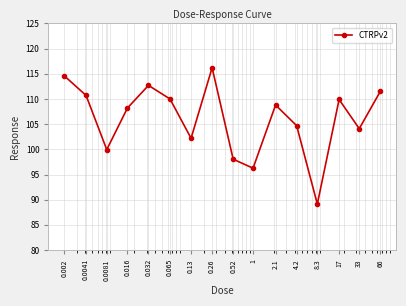

Is this an area chart (filled region under the line)?

No